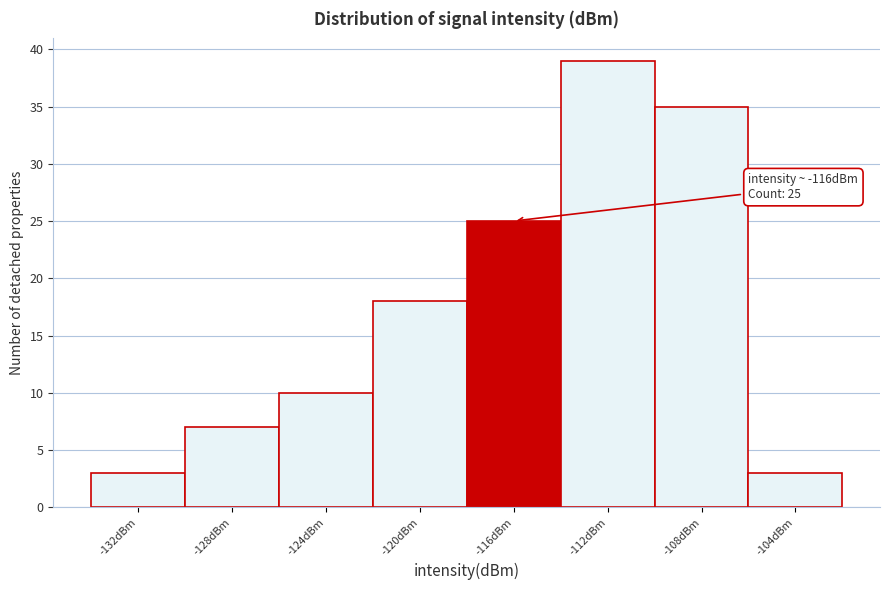

Reading left to right, what are all the values shown in this chart?

-132dBm=3	-128dBm=7	-124dBm=10	-120dBm=18	-116dBm=25	-112dBm=39	-108dBm=35	-104dBm=3